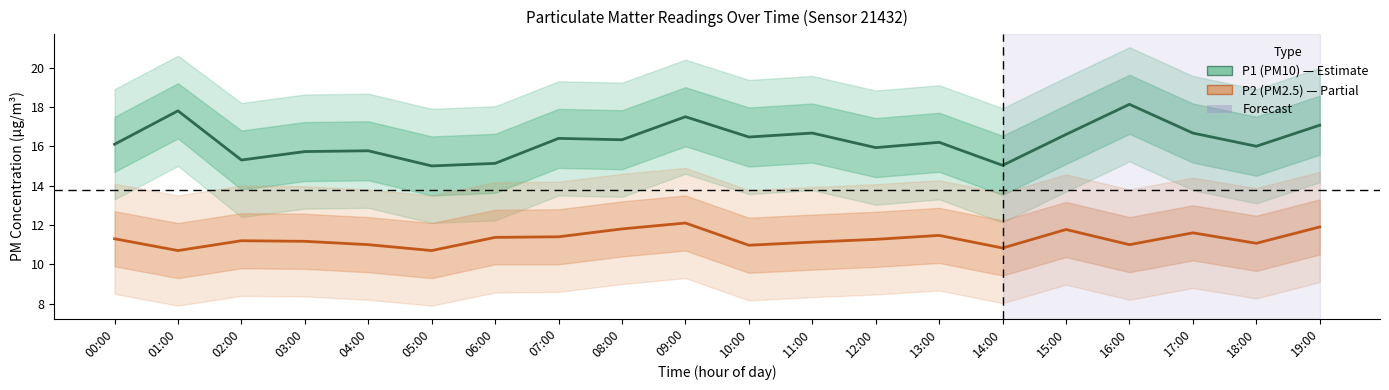

True or false: P1 (PM10) and P2 (PM2.5) intersect in this chart.

False